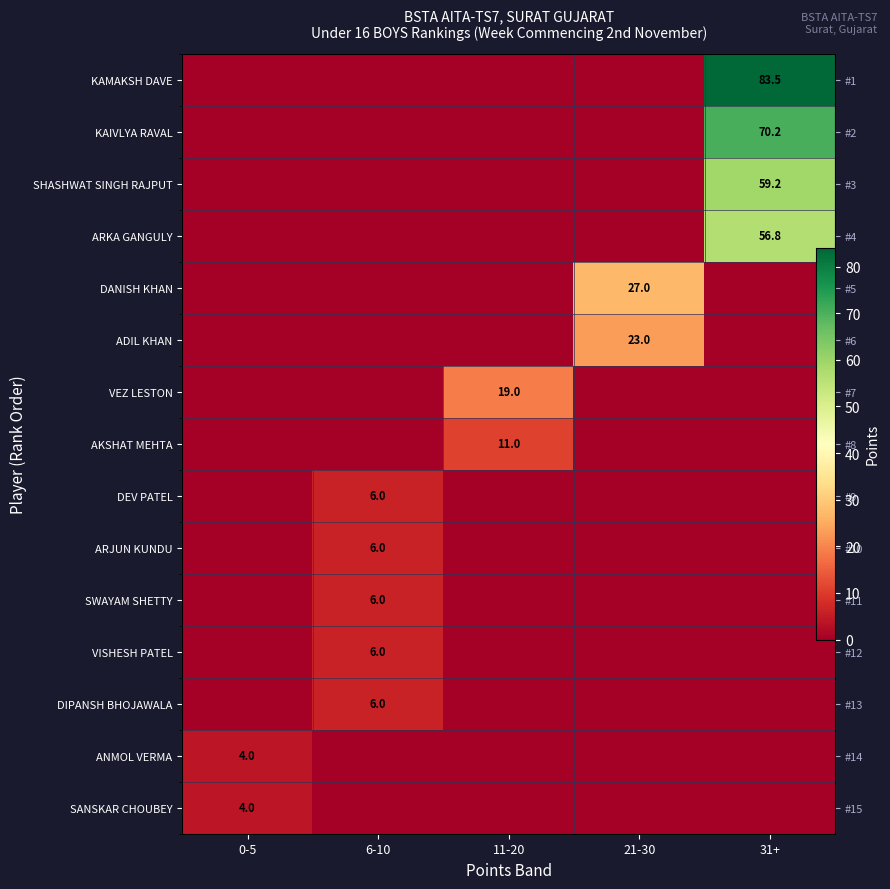

Is it true that DIPANSH BHOJAWALA equals 0.0 at 21-30?

True